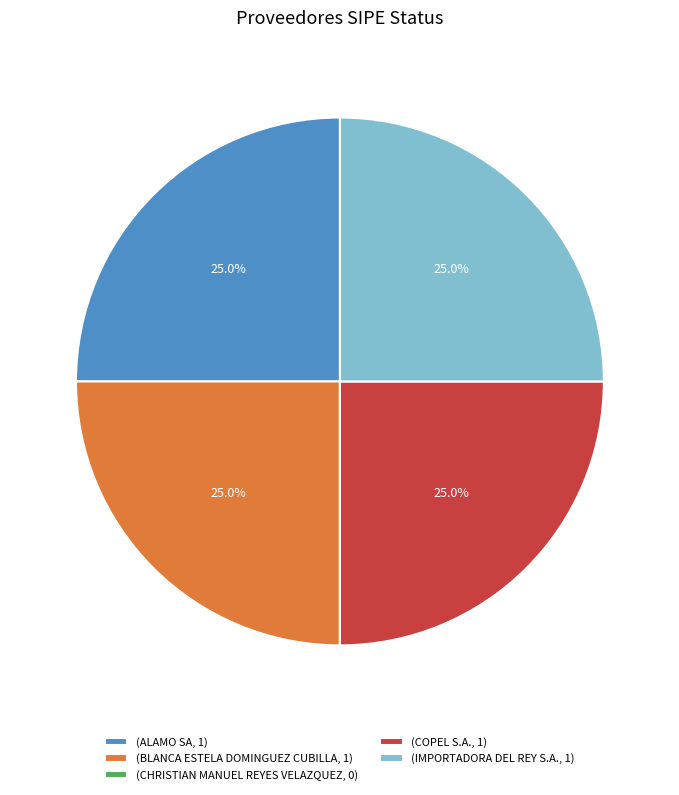

Does any single category account for the majority?

No